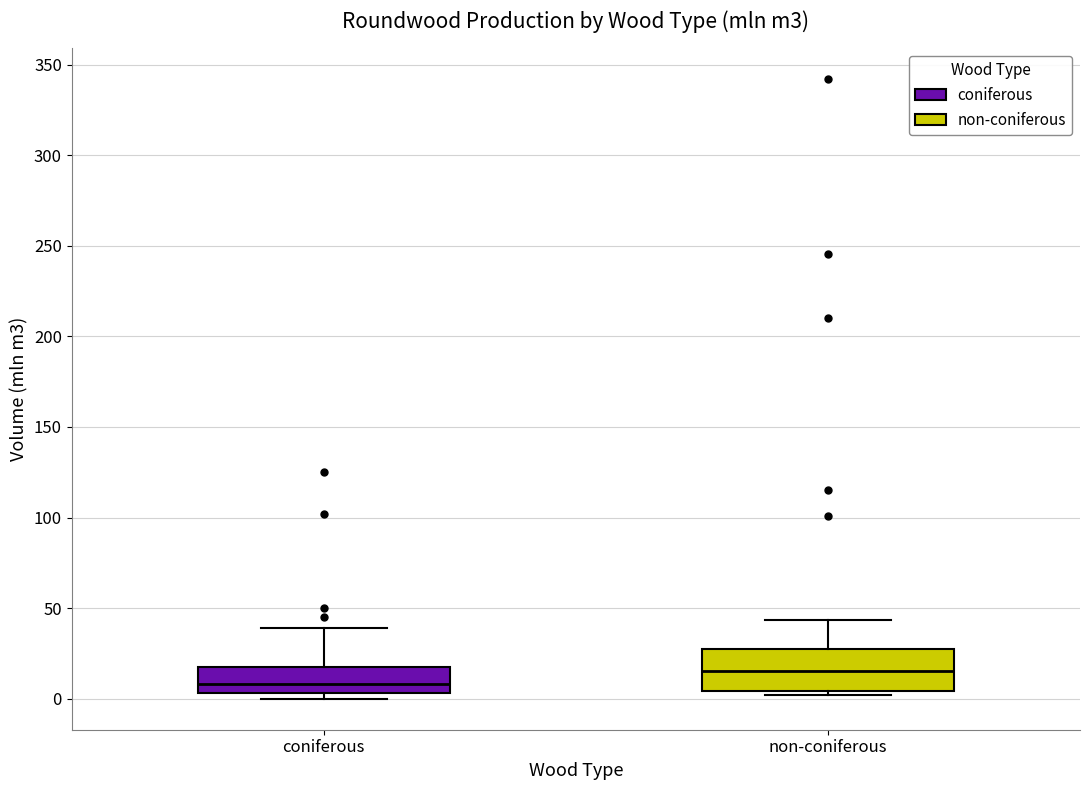

Reading left to right, read every box against the y-axis: the position of its median line, the range the box covers, and the ends of its whiskers. The values are not printed on the chart, so give them approximately, as read against the axis.

coniferous: median 10, box 5 to 20, whiskers 0 to 40
non-coniferous: median 15, box 5 to 30, whiskers 0 to 45